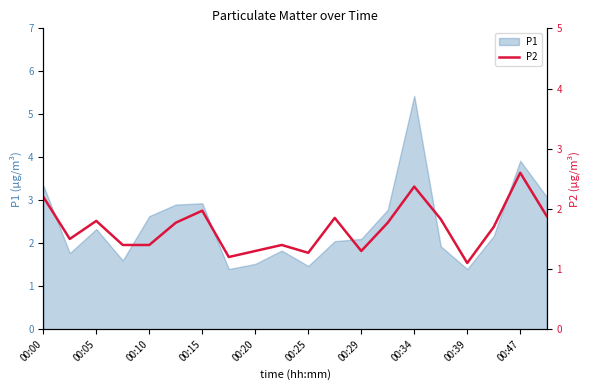

True or false: the data has more than 0 interior local peaks.

True